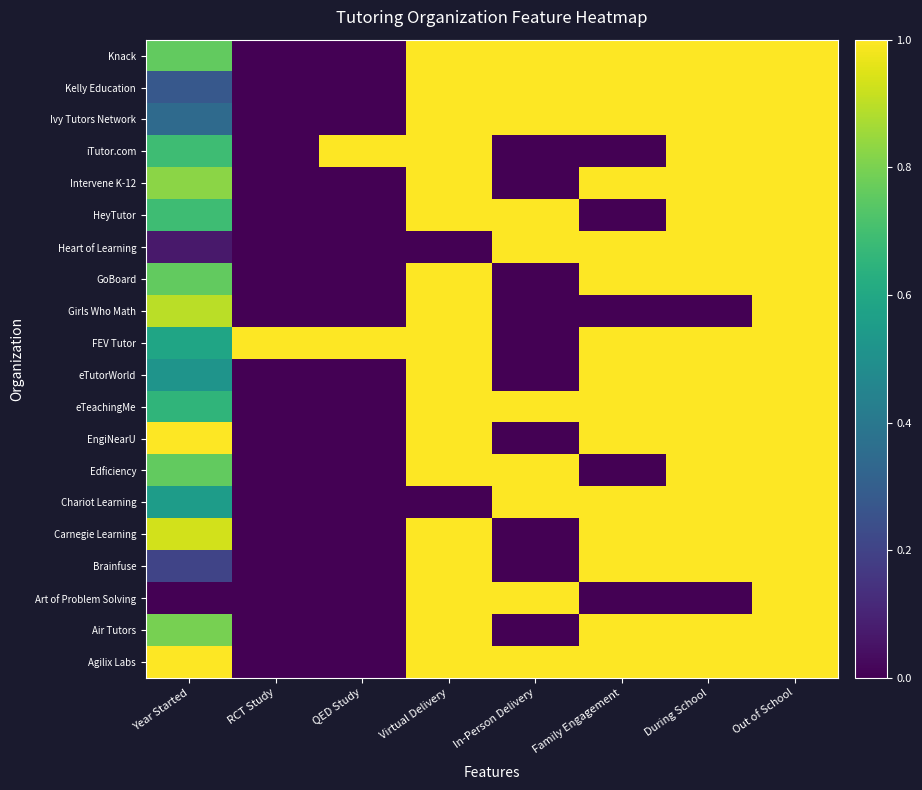

Reading right to left, transcribe all the data shown in this chart.

Agilix Labs: Out of School=1.0	During School=1.0	Family Engagement=1.0	In-Person Delivery=1.0	Virtual Delivery=1.0	QED Study=0.0	RCT Study=0.0	Year Started=1.0
Air Tutors: Out of School=1.0	During School=1.0	Family Engagement=1.0	In-Person Delivery=0.0	Virtual Delivery=1.0	QED Study=0.0	RCT Study=0.0	Year Started=0.8
Art of Problem Solving: Out of School=1.0	During School=0.0	Family Engagement=0.0	In-Person Delivery=1.0	Virtual Delivery=1.0	QED Study=0.0	RCT Study=0.0	Year Started=0.0
Brainfuse: Out of School=1.0	During School=1.0	Family Engagement=1.0	In-Person Delivery=0.0	Virtual Delivery=1.0	QED Study=0.0	RCT Study=0.0	Year Started=0.2
Carnegie Learning: Out of School=1.0	During School=1.0	Family Engagement=1.0	In-Person Delivery=0.0	Virtual Delivery=1.0	QED Study=0.0	RCT Study=0.0	Year Started=0.9
Chariot Learning: Out of School=1.0	During School=1.0	Family Engagement=1.0	In-Person Delivery=1.0	Virtual Delivery=0.0	QED Study=0.0	RCT Study=0.0	Year Started=0.6
Edficiency: Out of School=1.0	During School=1.0	Family Engagement=0.0	In-Person Delivery=1.0	Virtual Delivery=1.0	QED Study=0.0	RCT Study=0.0	Year Started=0.8
EngiNearU: Out of School=1.0	During School=1.0	Family Engagement=1.0	In-Person Delivery=0.0	Virtual Delivery=1.0	QED Study=0.0	RCT Study=0.0	Year Started=1.0
eTeachingMe: Out of School=1.0	During School=1.0	Family Engagement=1.0	In-Person Delivery=1.0	Virtual Delivery=1.0	QED Study=0.0	RCT Study=0.0	Year Started=0.7
eTutorWorld: Out of School=1.0	During School=1.0	Family Engagement=1.0	In-Person Delivery=0.0	Virtual Delivery=1.0	QED Study=0.0	RCT Study=0.0	Year Started=0.5
FEV Tutor: Out of School=1.0	During School=1.0	Family Engagement=1.0	In-Person Delivery=0.0	Virtual Delivery=1.0	QED Study=1.0	RCT Study=1.0	Year Started=0.6
Girls Who Math: Out of School=1.0	During School=0.0	Family Engagement=0.0	In-Person Delivery=0.0	Virtual Delivery=1.0	QED Study=0.0	RCT Study=0.0	Year Started=0.9
GoBoard: Out of School=1.0	During School=1.0	Family Engagement=1.0	In-Person Delivery=0.0	Virtual Delivery=1.0	QED Study=0.0	RCT Study=0.0	Year Started=0.8
Heart of Learning: Out of School=1.0	During School=1.0	Family Engagement=1.0	In-Person Delivery=1.0	Virtual Delivery=0.0	QED Study=0.0	RCT Study=0.0	Year Started=0.1
HeyTutor: Out of School=1.0	During School=1.0	Family Engagement=0.0	In-Person Delivery=1.0	Virtual Delivery=1.0	QED Study=0.0	RCT Study=0.0	Year Started=0.7
Intervene K-12: Out of School=1.0	During School=1.0	Family Engagement=1.0	In-Person Delivery=0.0	Virtual Delivery=1.0	QED Study=0.0	RCT Study=0.0	Year Started=0.8
iTutor.com: Out of School=1.0	During School=1.0	Family Engagement=0.0	In-Person Delivery=0.0	Virtual Delivery=1.0	QED Study=1.0	RCT Study=0.0	Year Started=0.7
Ivy Tutors Network: Out of School=1.0	During School=1.0	Family Engagement=1.0	In-Person Delivery=1.0	Virtual Delivery=1.0	QED Study=0.0	RCT Study=0.0	Year Started=0.3
Kelly Education: Out of School=1.0	During School=1.0	Family Engagement=1.0	In-Person Delivery=1.0	Virtual Delivery=1.0	QED Study=0.0	RCT Study=0.0	Year Started=0.3
Knack: Out of School=1.0	During School=1.0	Family Engagement=1.0	In-Person Delivery=1.0	Virtual Delivery=1.0	QED Study=0.0	RCT Study=0.0	Year Started=0.8